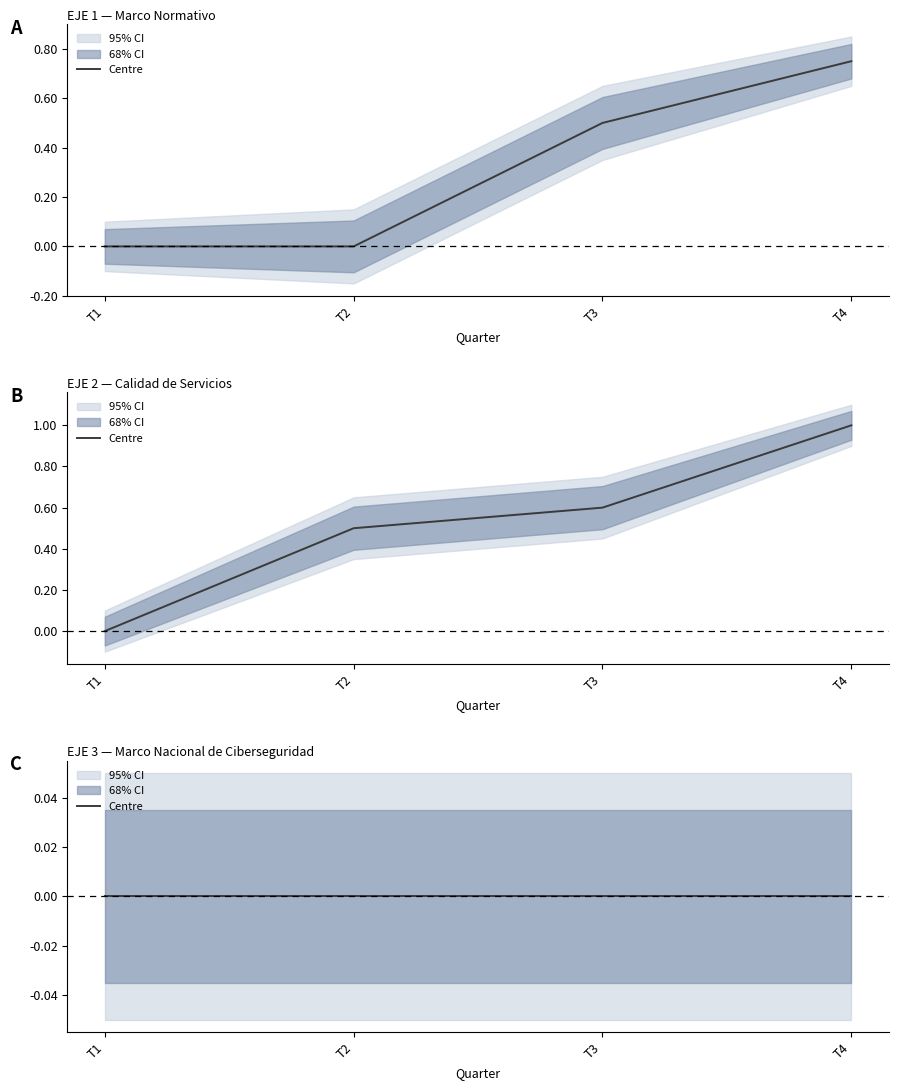

Rank the categories by Meta Valida value from highest to lowest.

EJE 1, EJE 2, EJE 3